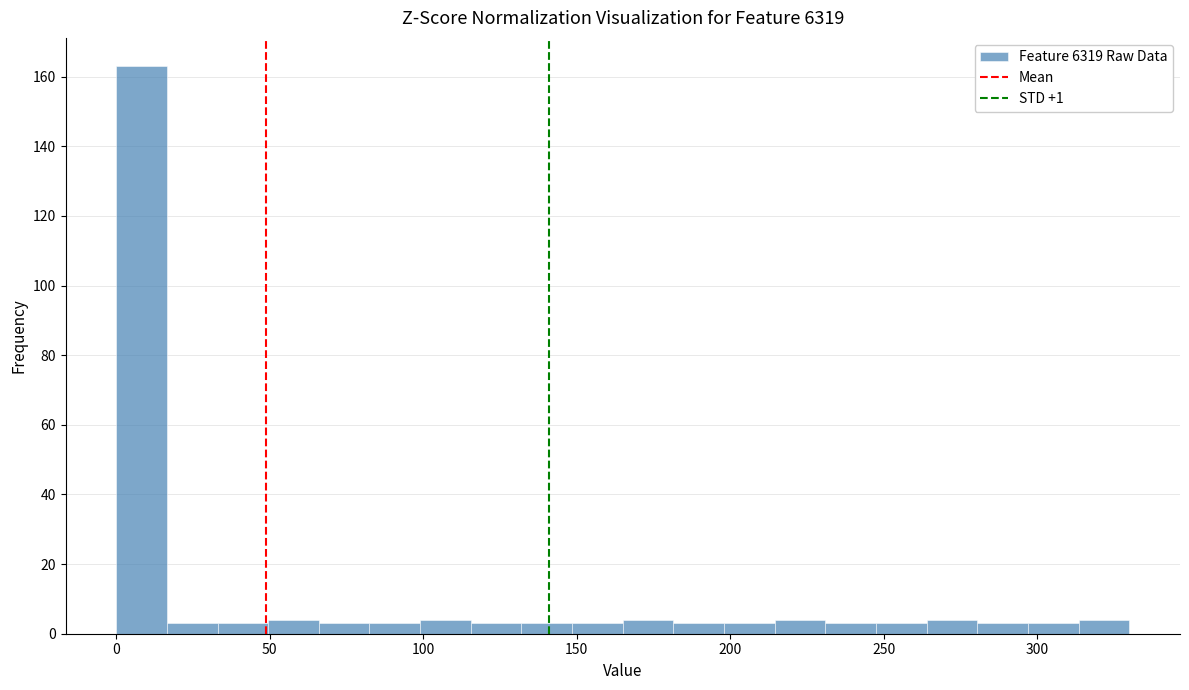

Read against the x-axis, roughly where is the centre of the tallest bar?

10